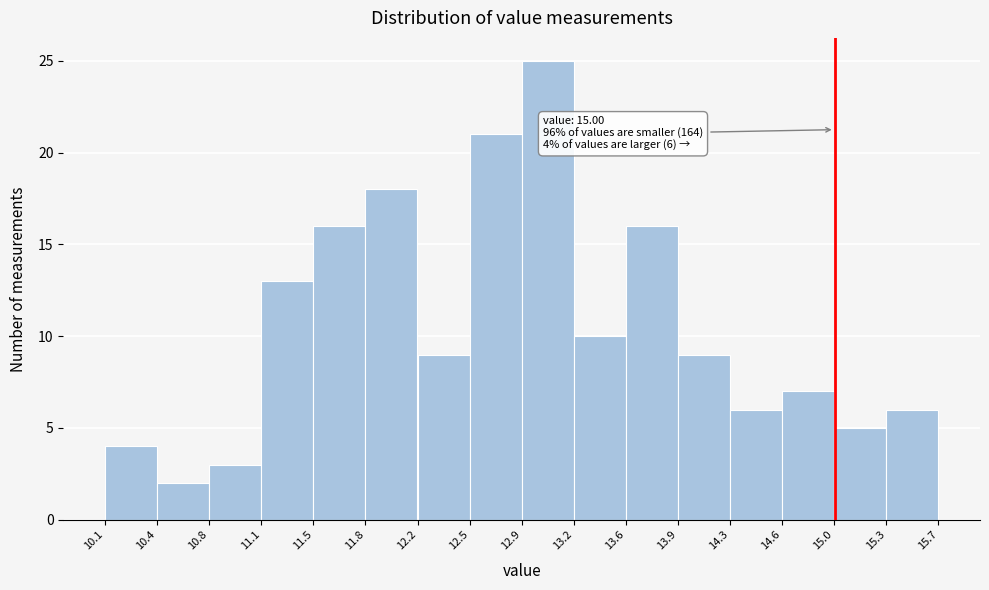

Over which range of the x-axis is the bar tallest?

12.9 to 13.2